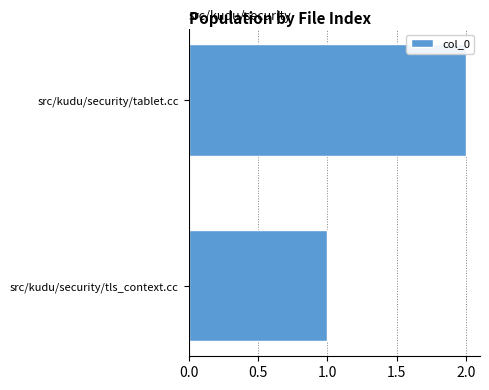

Which category has the highest value across all series?

src/kudu/security/tablet.cc